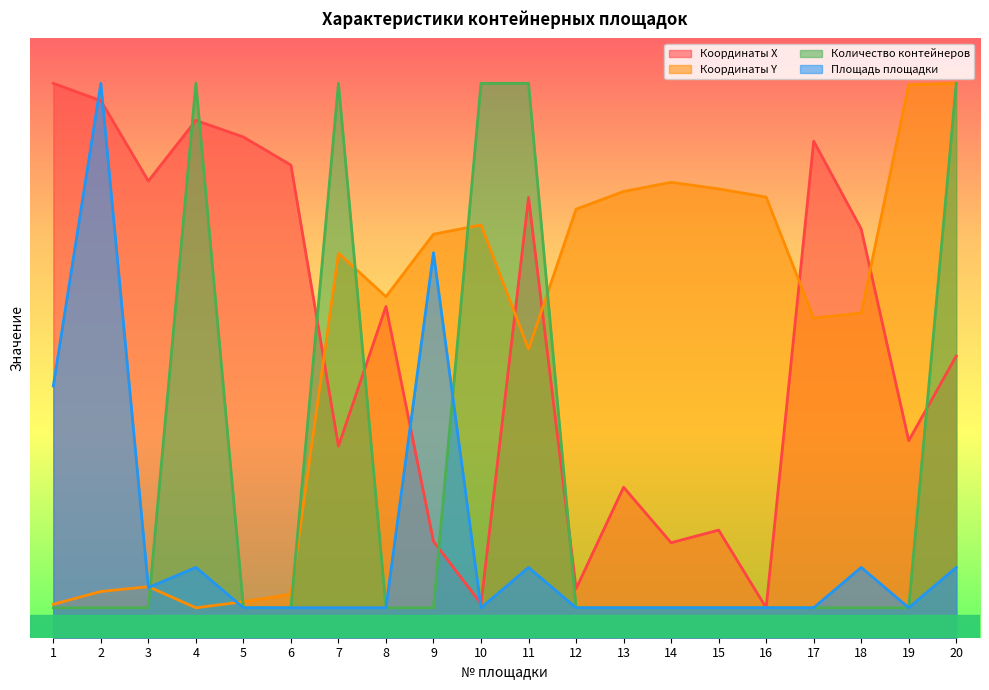

What is the value of the Площадь площадки point at the 14th from the left?

2.0